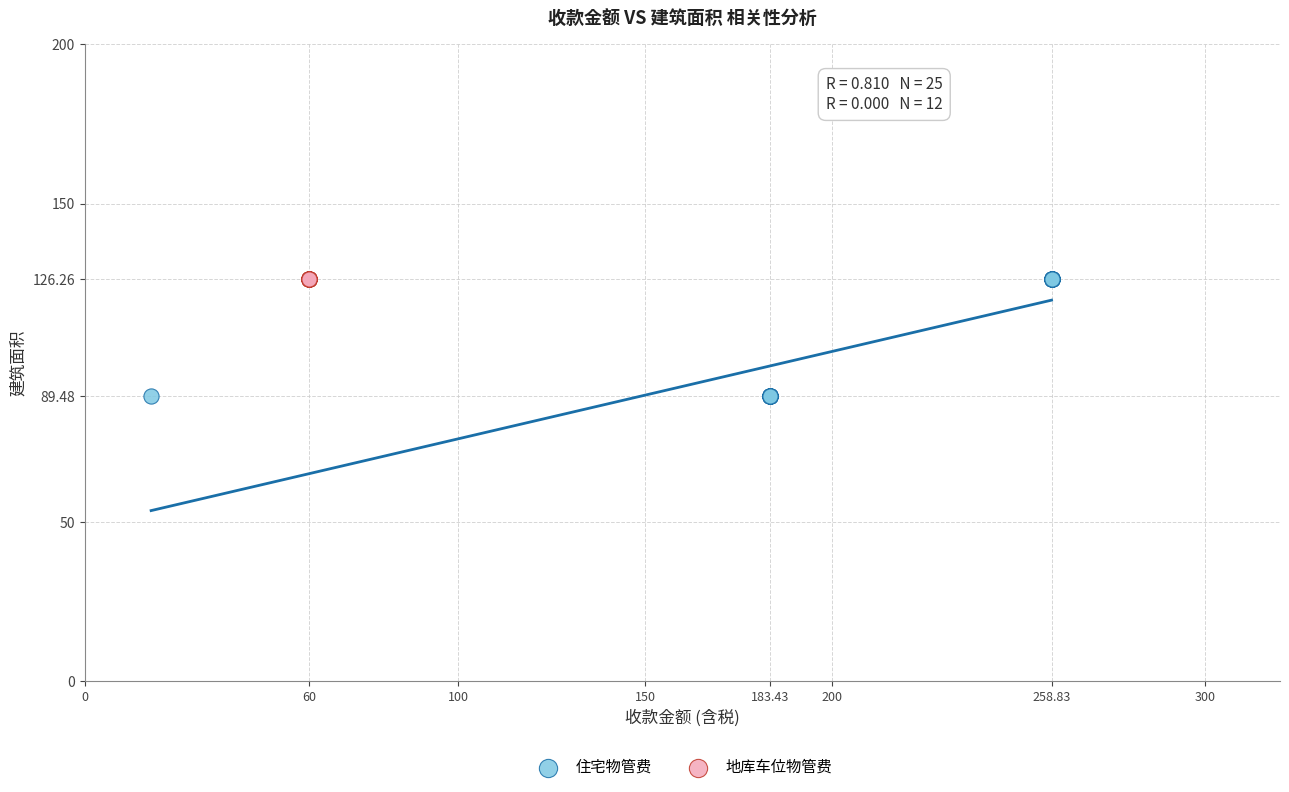

Which series contains the lowest Y value?

住宅物管费